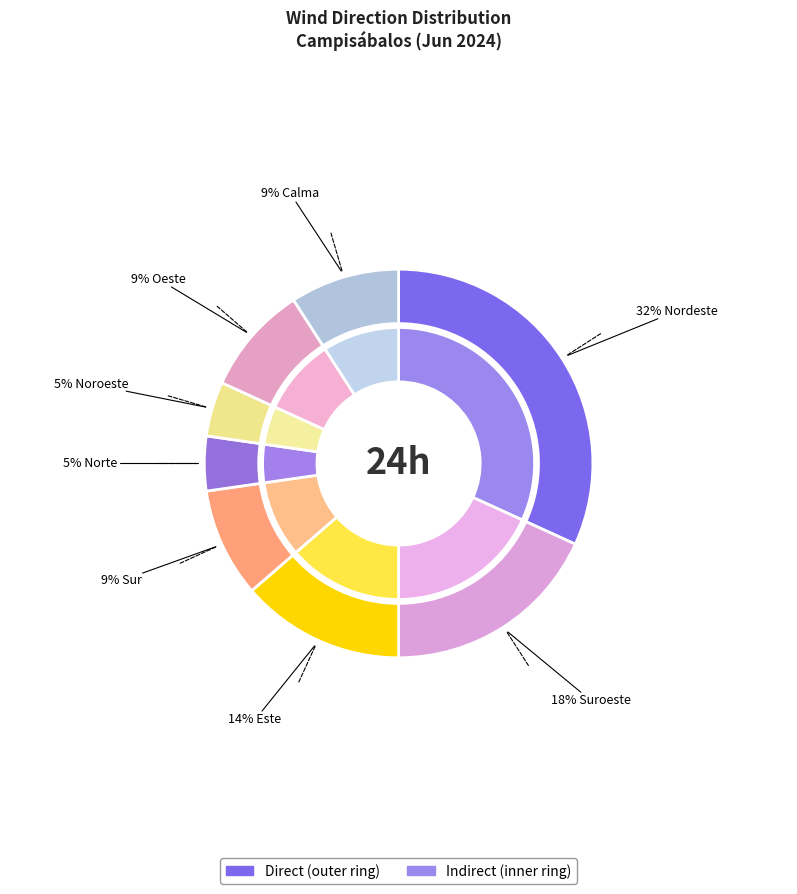

Rank the categories by value from lowest to highest.

Norte, Noroeste, Sur, Oeste, Calma, Este, Suroeste, Nordeste